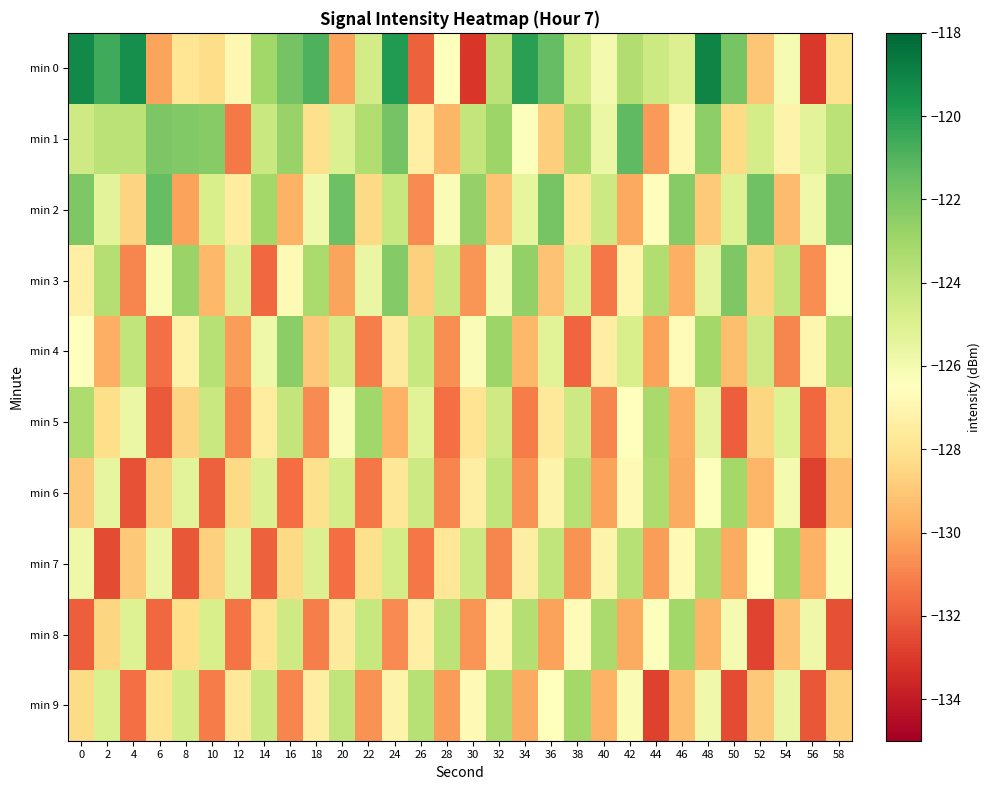

List the series in order of their peak value, lowest first.

min 6, min 7, min 9, min 5, min 8, min 4, min 3, min 2, min 1, min 0